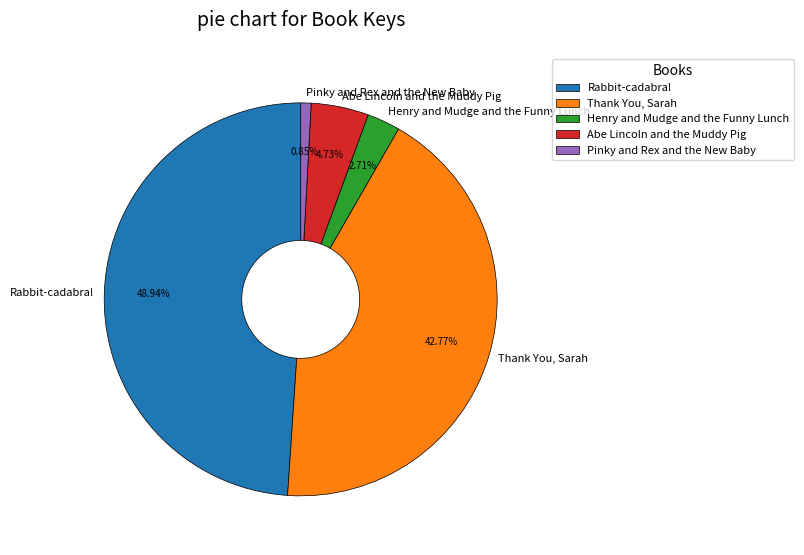

What is the ratio of the value at Henry and Mudge and the Funny Lunch to the value at Pinky and Rex and the New Baby?

3.2